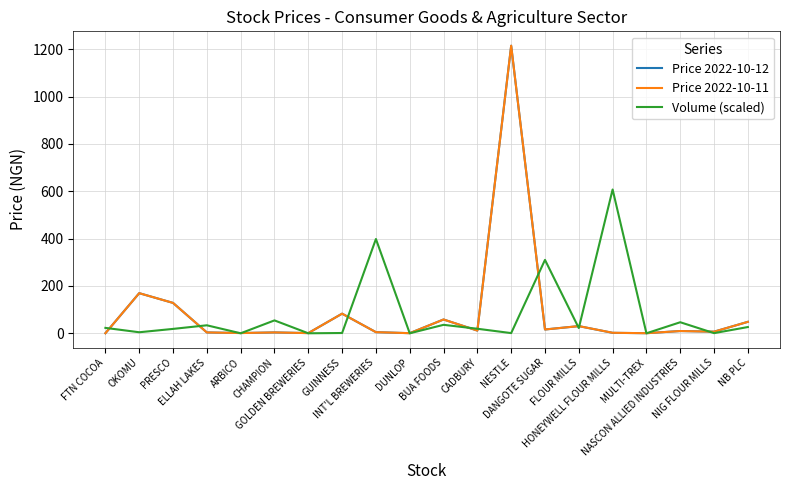

True or false: Price 2022-10-12 has a value of 1215.0 at NESTLE.

True